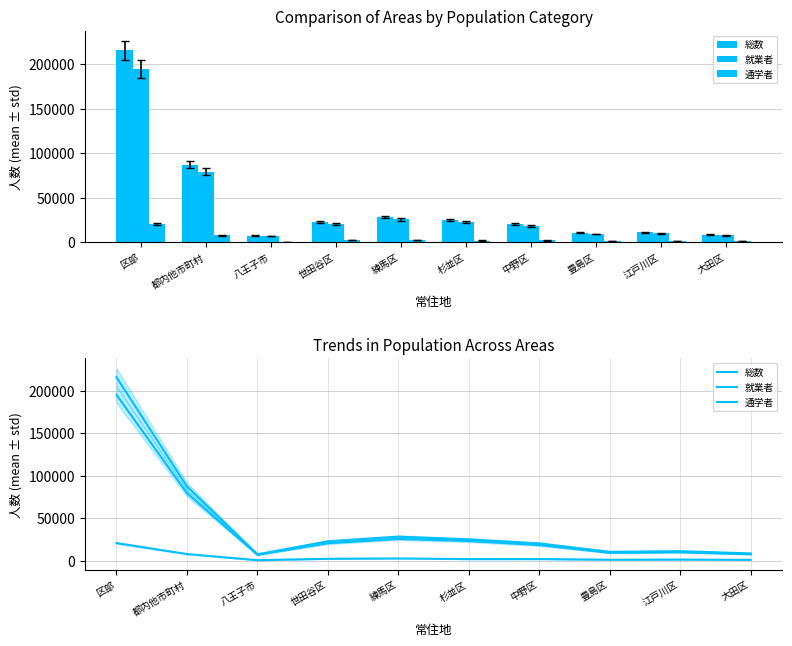

What is the label of the 10th bar from the right?

区部